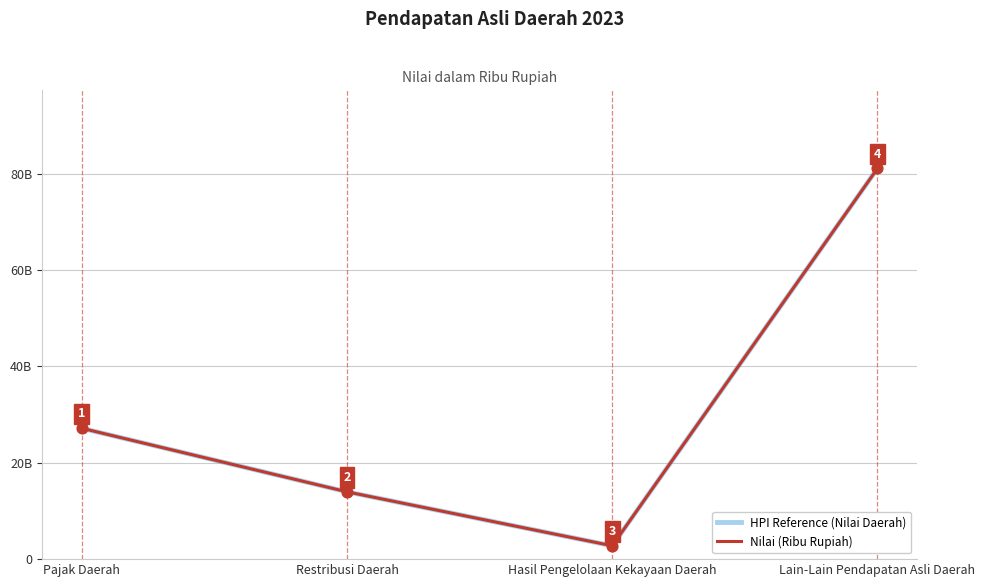

At how many categories does at least one series exceed 50906816557?

1